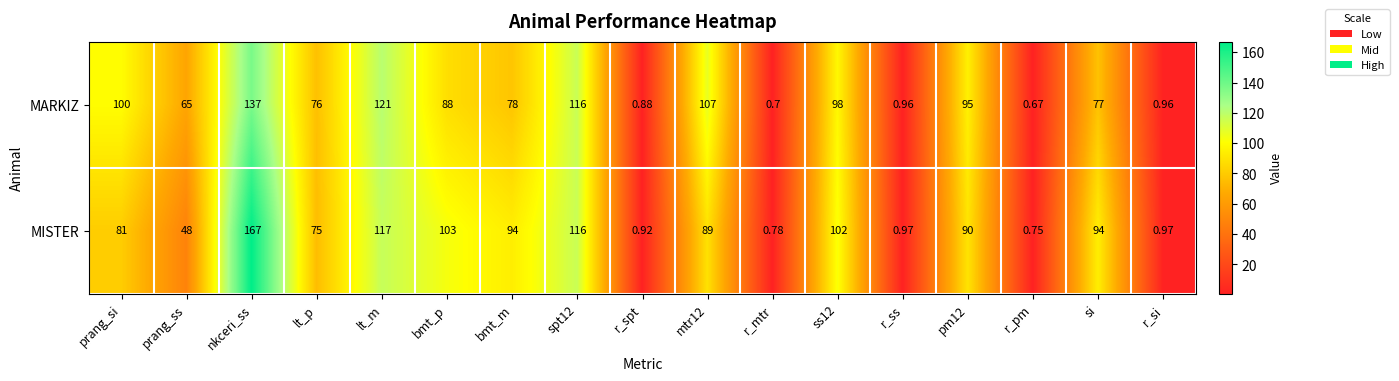

At which category is the sum across all series the highest?

nkceri_ss